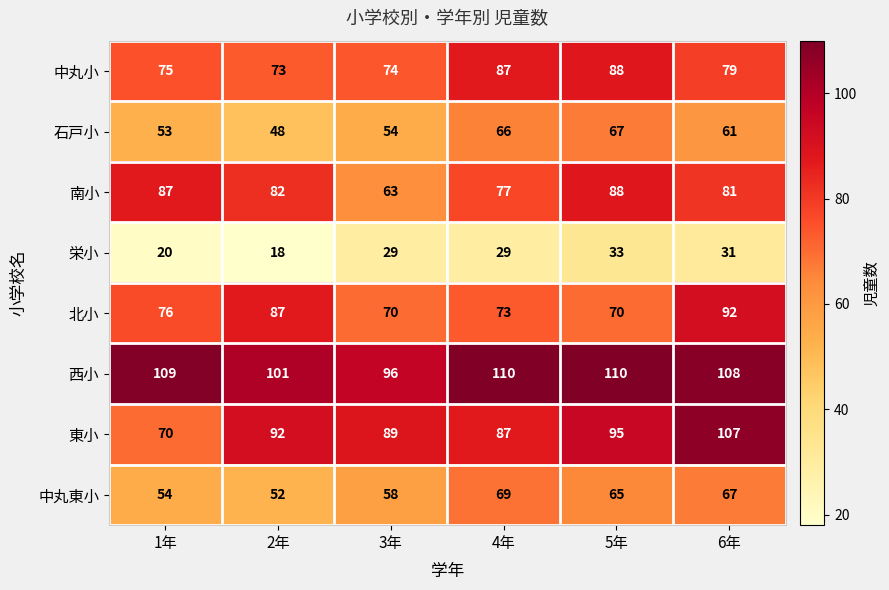

What is the difference between the 南小 values at 3年 and 2年?

19